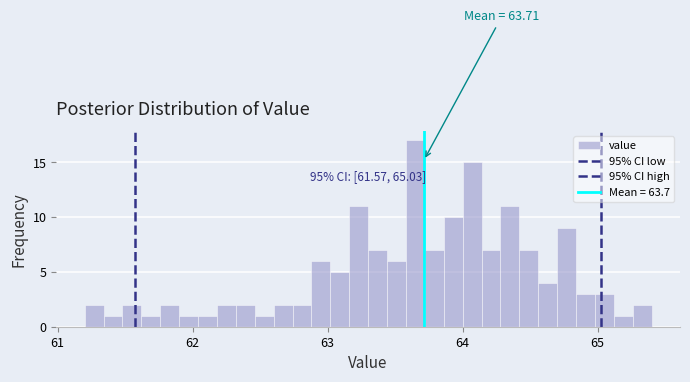

Read against the x-axis, roughly where is the centre of the tallest bar?

63.7